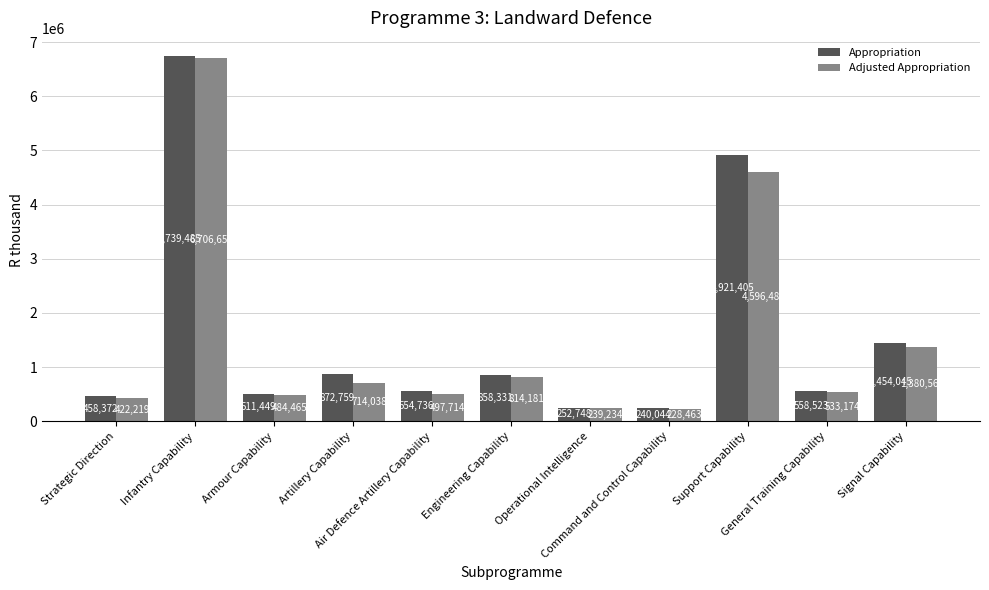

At which category does the chart reach its peak across all series?

Infantry Capability